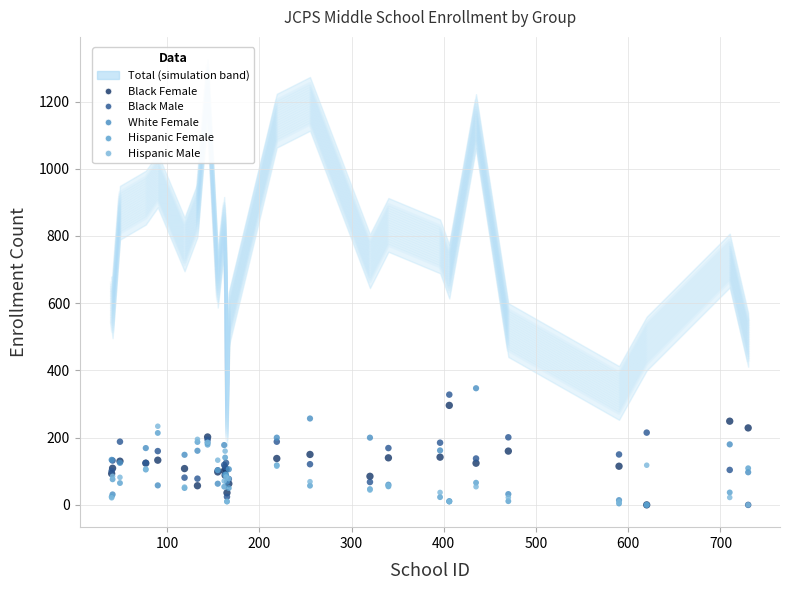

Which series has the widest spread of Y values?

White Female